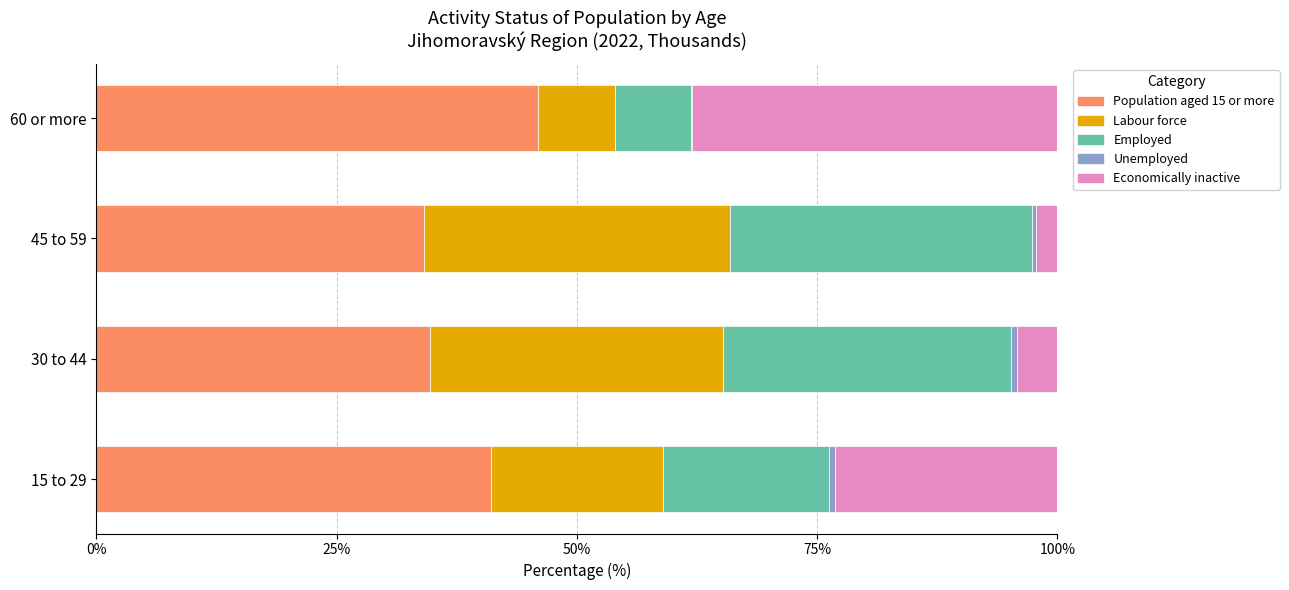

What is the highest value of the Population aged 15 or more series?

46.0